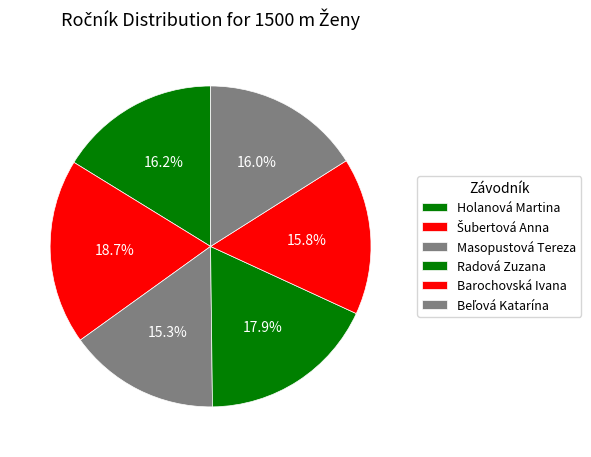

How many segments does this pie chart have?

6